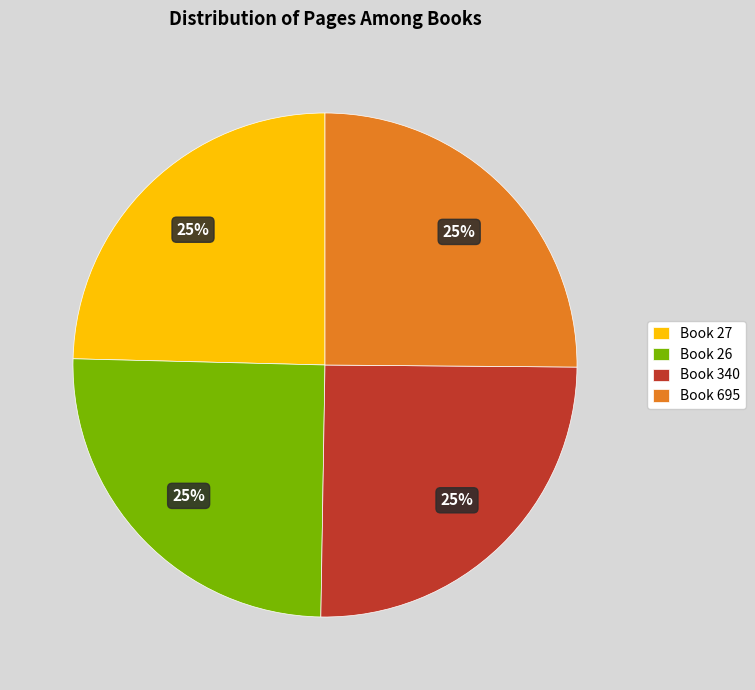

What is the ratio of the value at Book 26 to the value at Book 27?

1.0